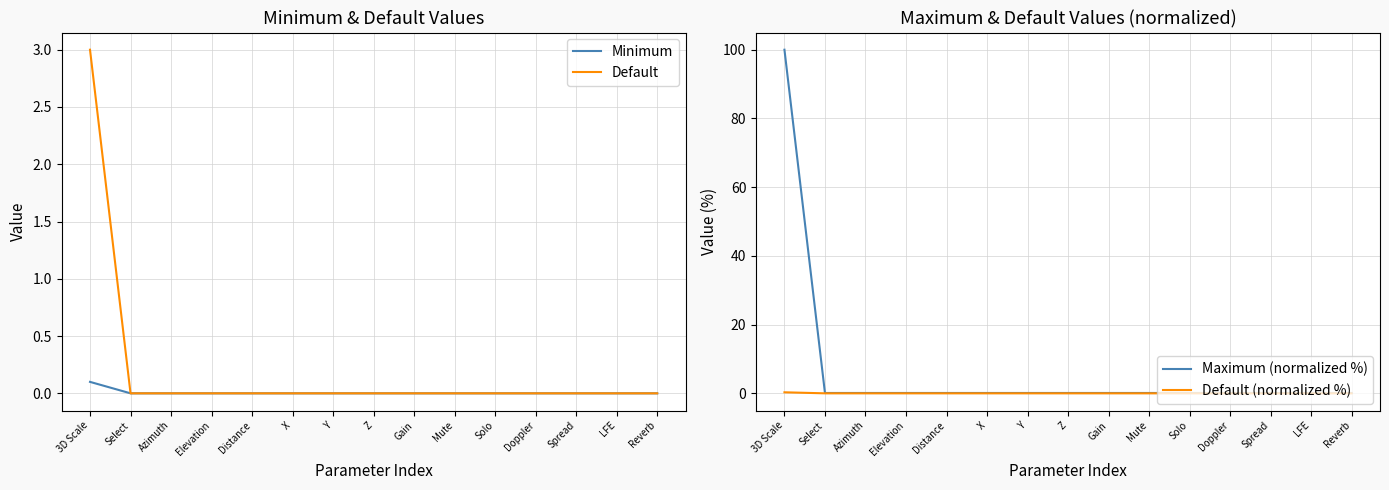

True or false: Minimum and Default cross at least once.

False